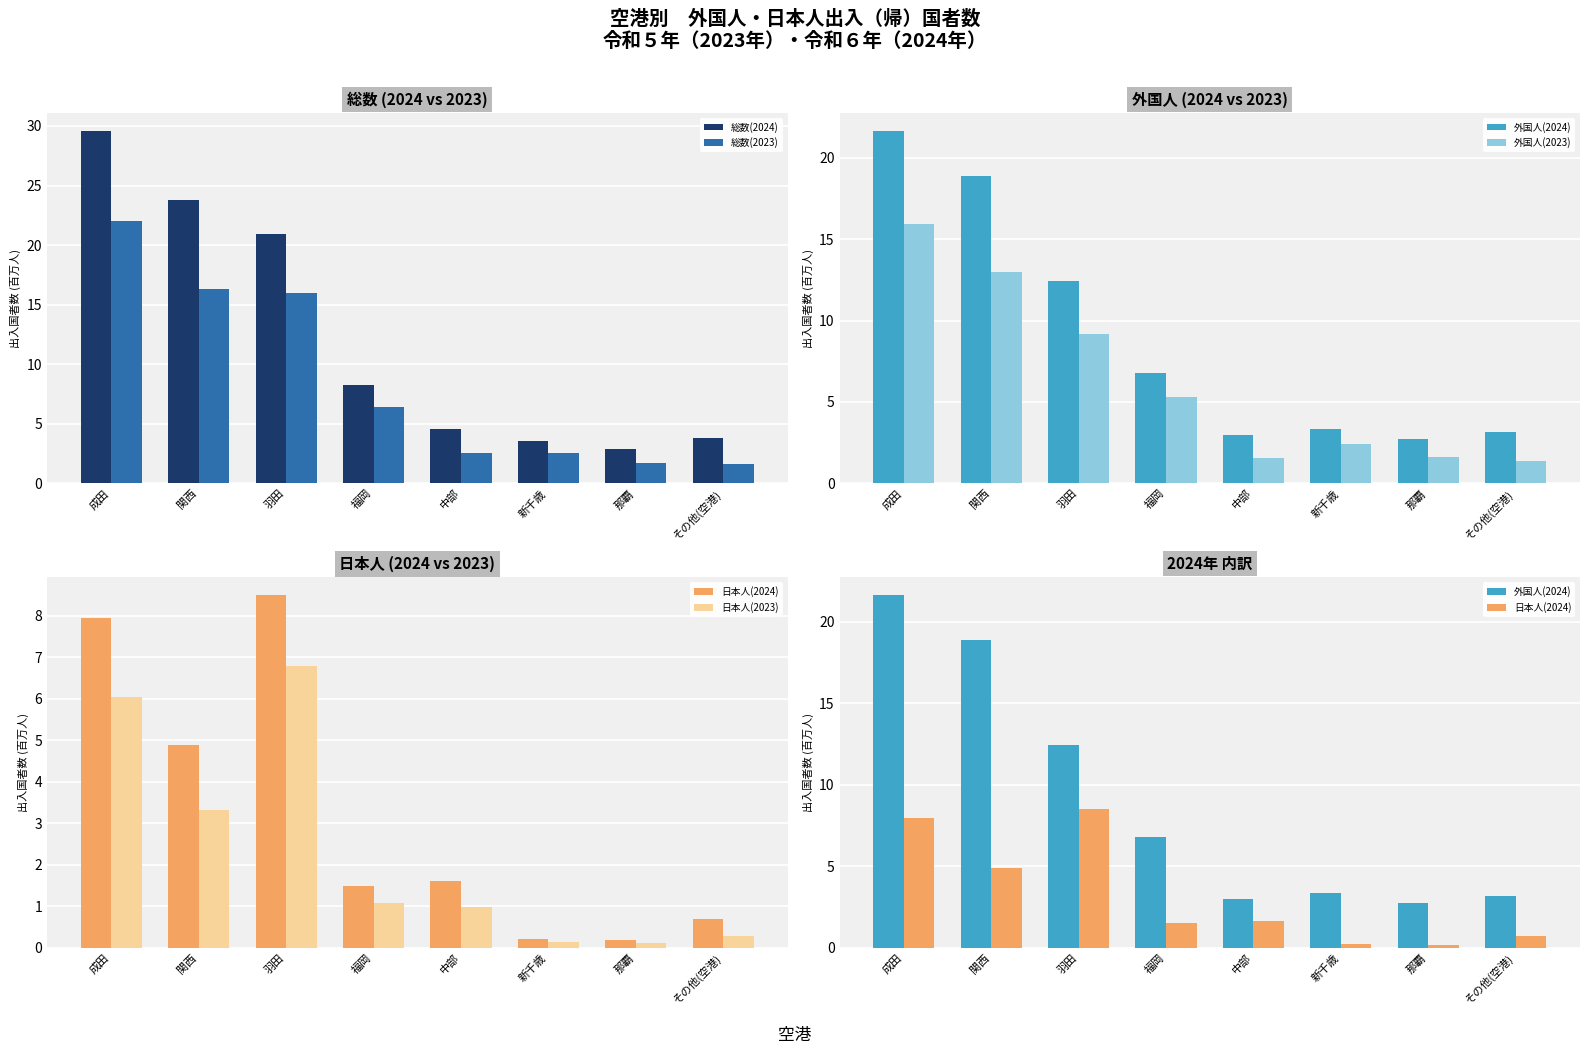

List the labels in order of 日本人(2023) value, largest first.

羽田, 成田, 関西, 福岡, 中部, その他(空港), 新千歳, 那覇